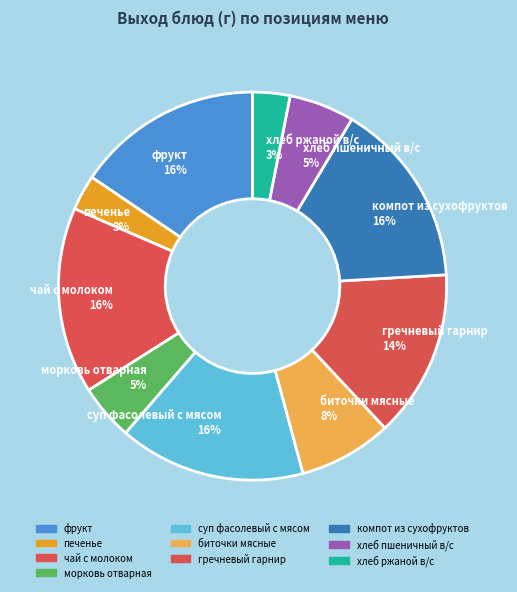

To the nearest percent, what portion does чай с молоком represent?

16%